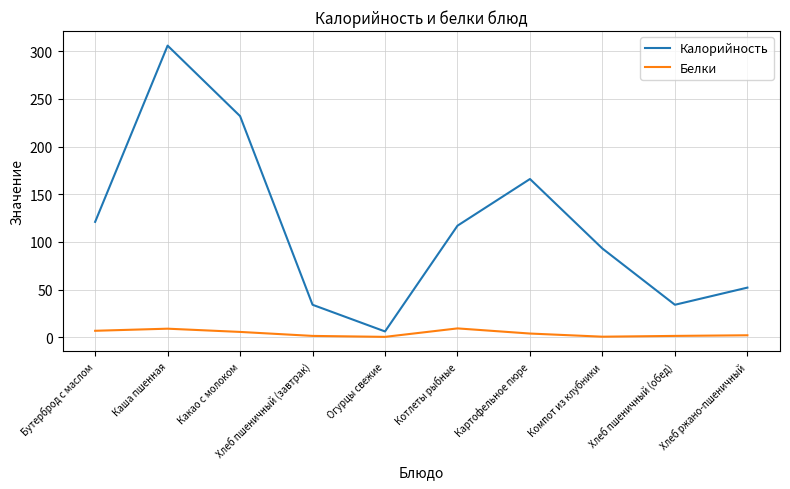

At how many categories does at least one series exceed 293?

1